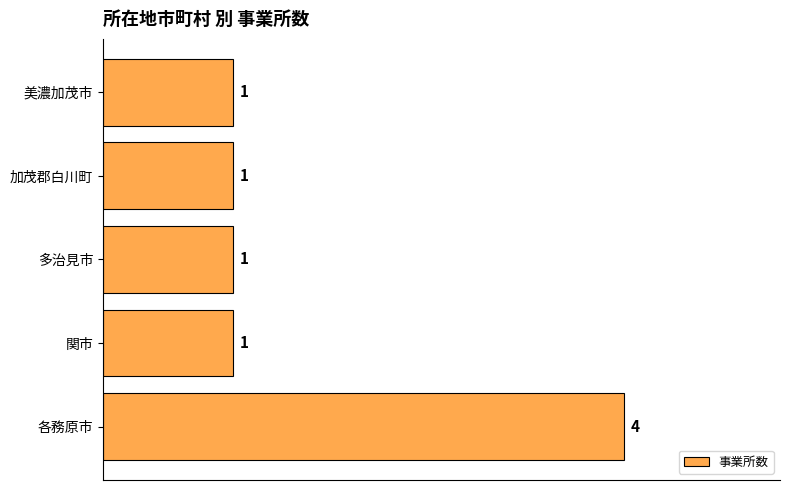

Are the bars grouped side by side (vs. stacked)?

No